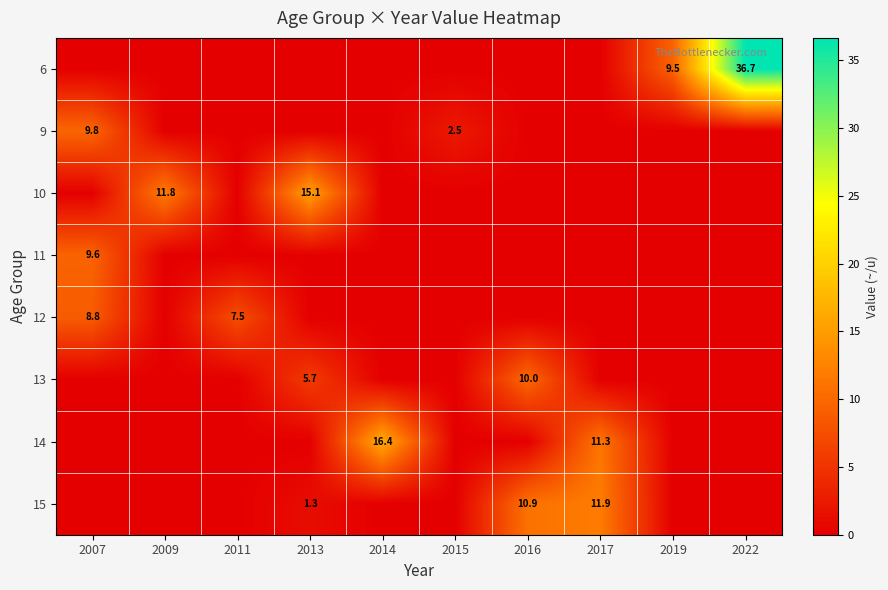

Which label corresponds to the smallest value in the chart?

2007